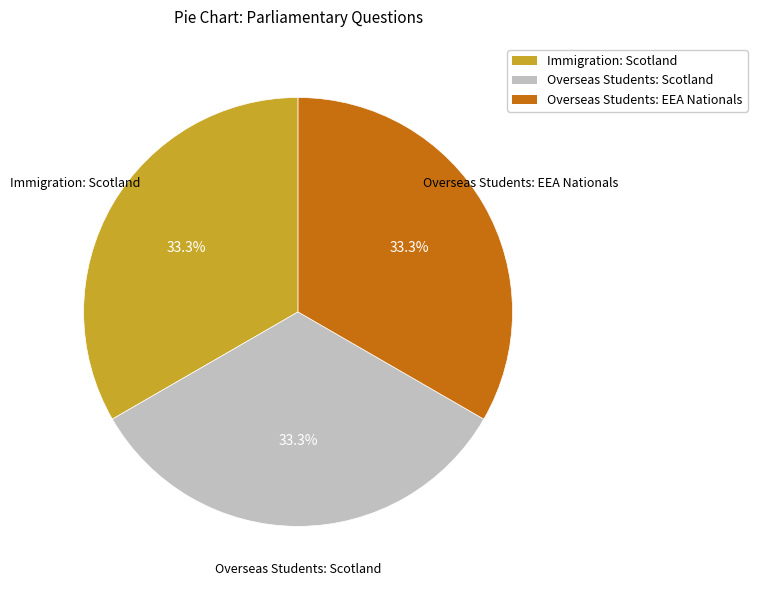

What percentage is the Immigration: Scotland slice, to the nearest percent?

33%